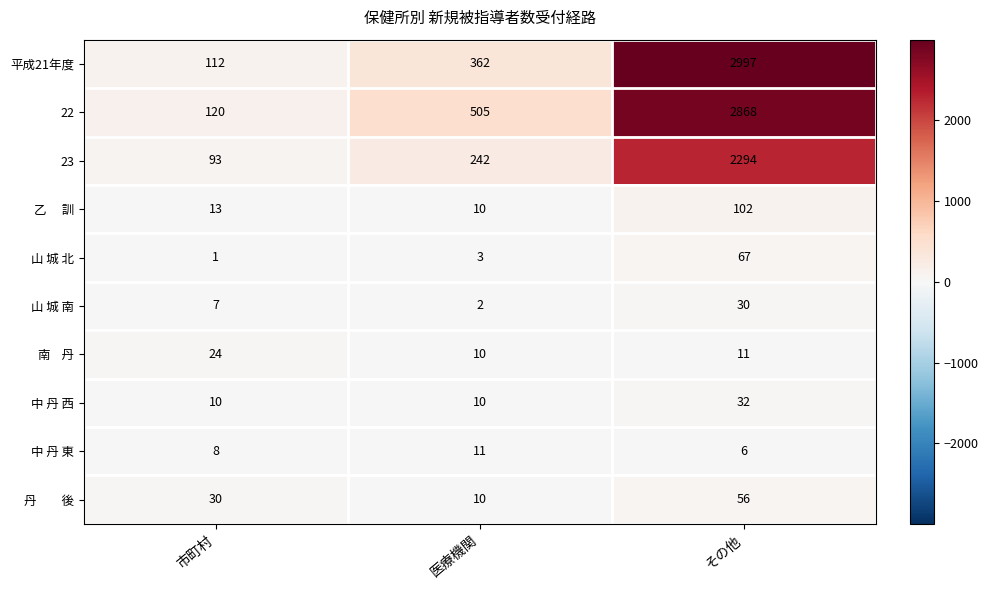

Where is 山 城 北 nearest to the value 34?

医療機関